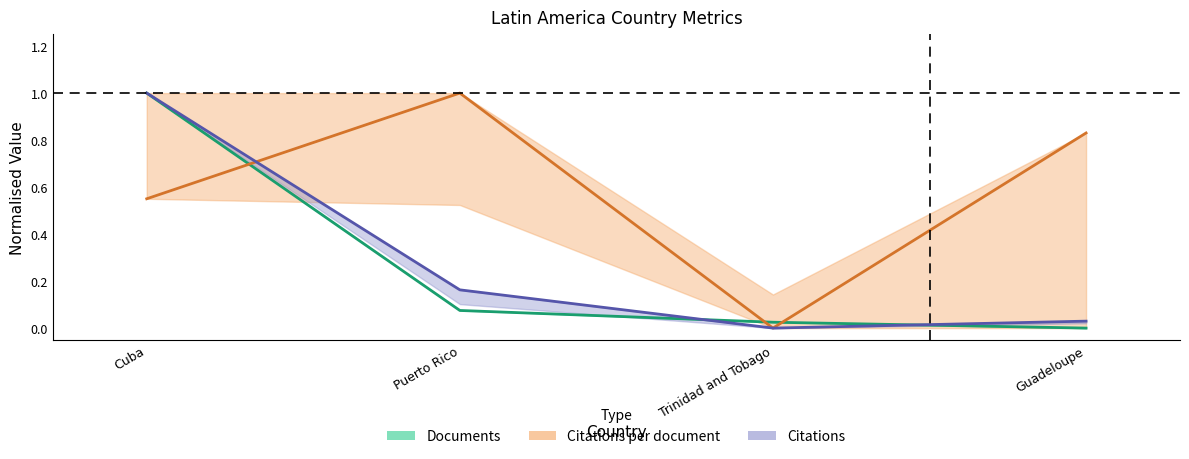

Which series ends up on top after the final intersection of Citations per document and Documents?

Citations per document